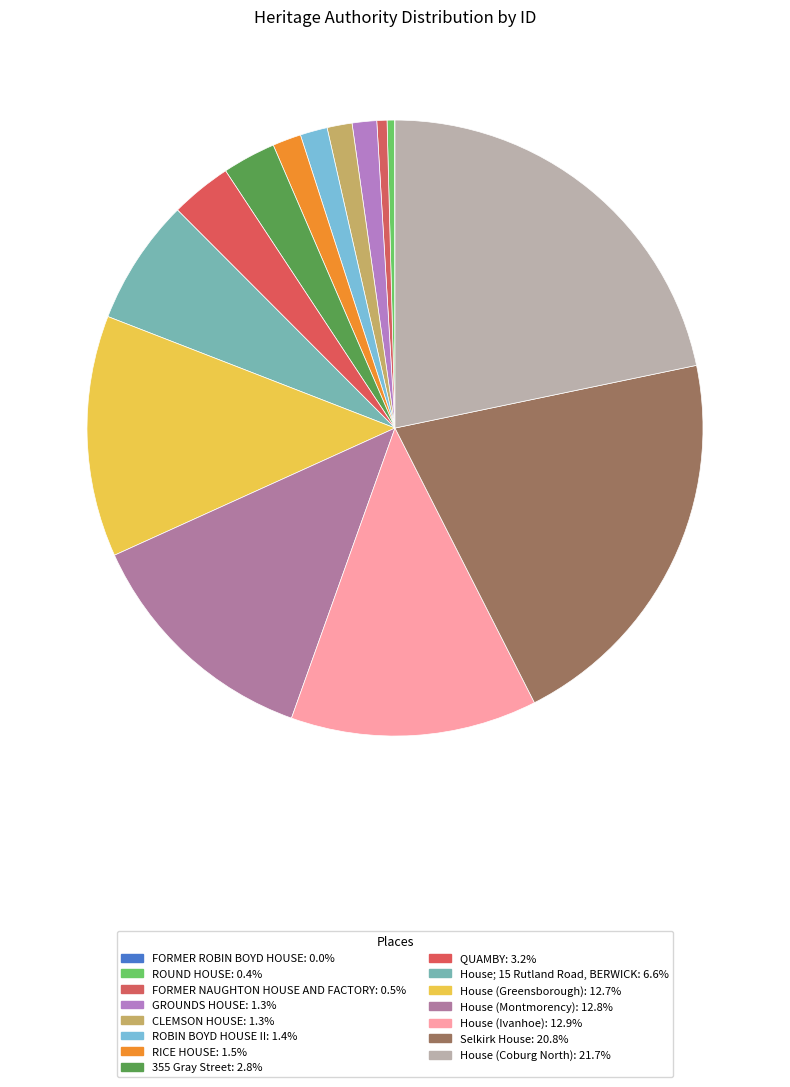

Is there any slice that represents more than half of the pie?

No